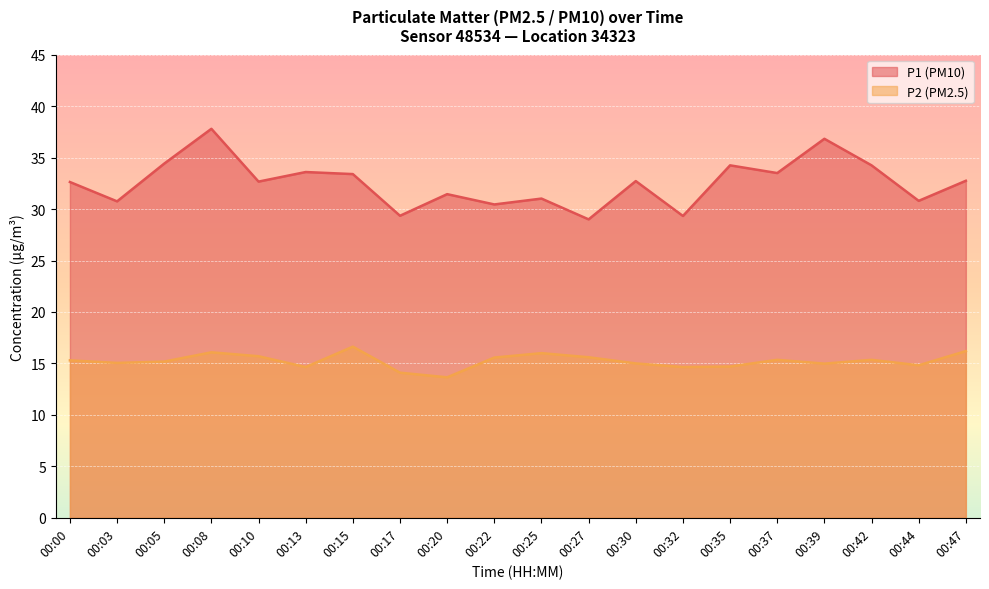

List the series in order of their peak value, highest first.

P1 (PM10), P2 (PM2.5)